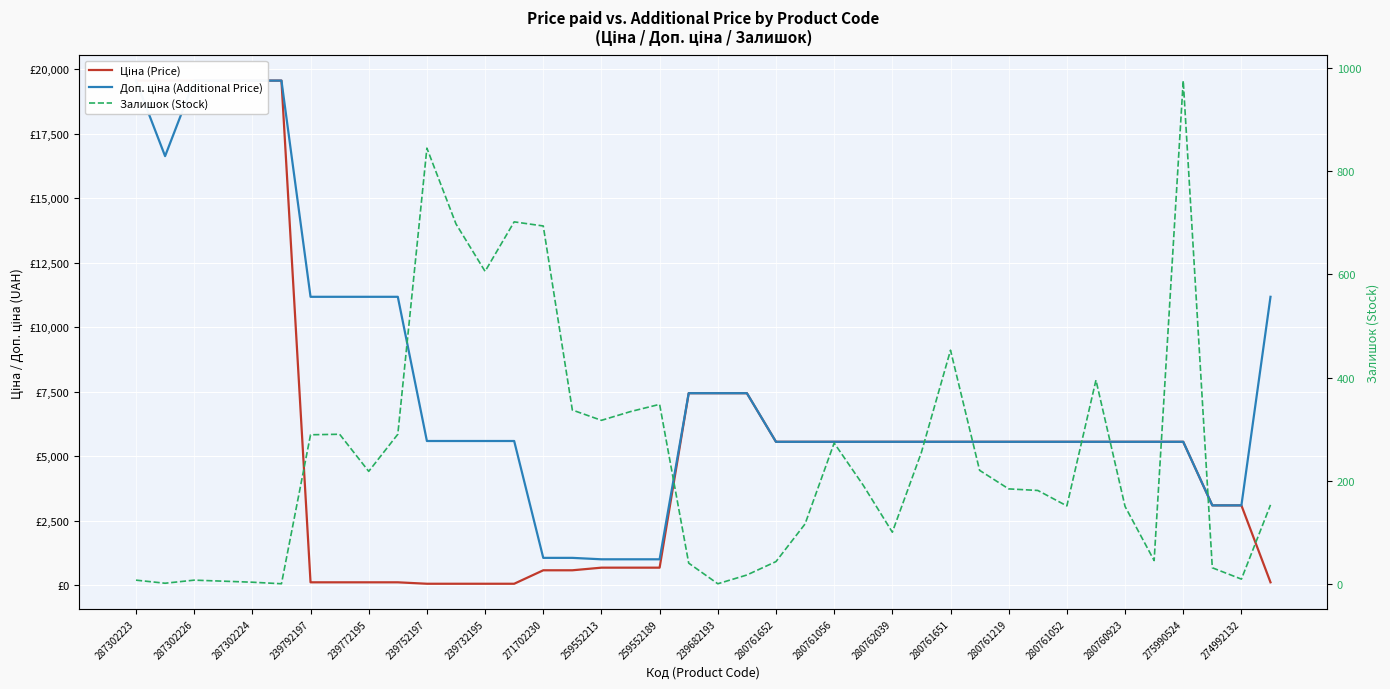

Does the chart display data point markers on the line(s)?

No